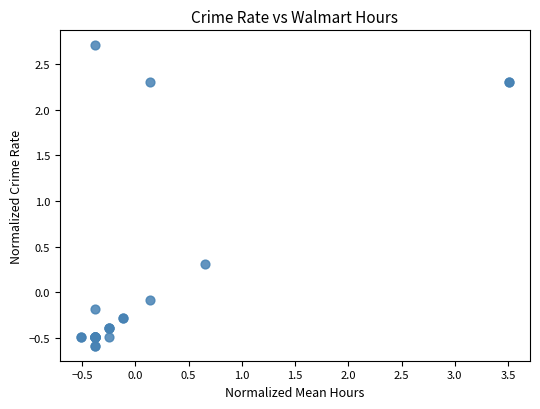

What Y value in the scatter plot is closest to 1?

0.3